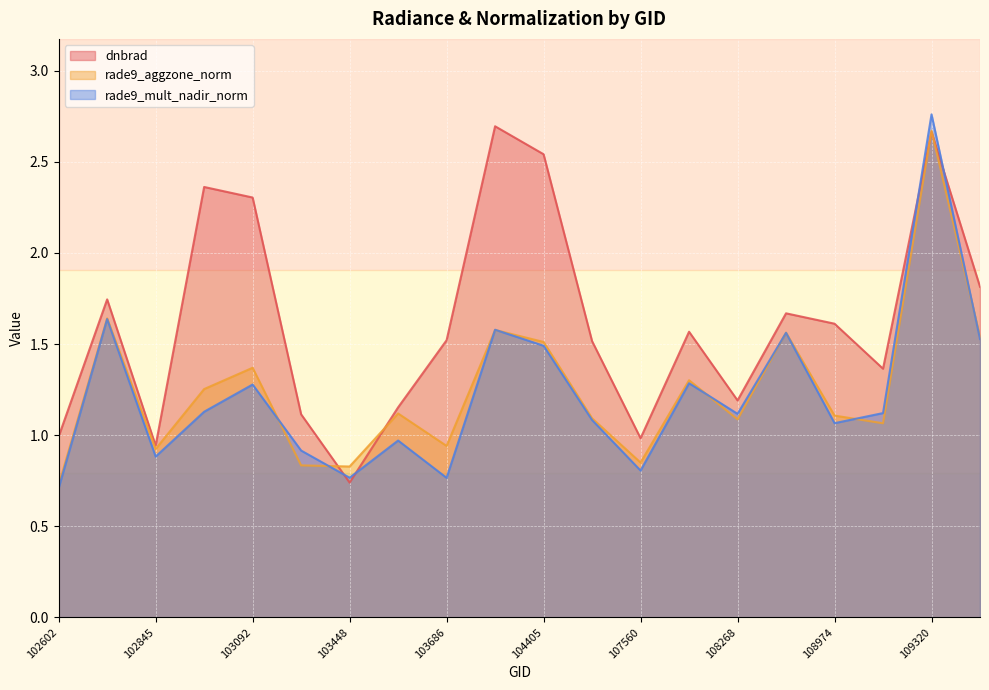

True or false: rade9_mult_nadir_norm has a value of 2.6 at 104405.

False